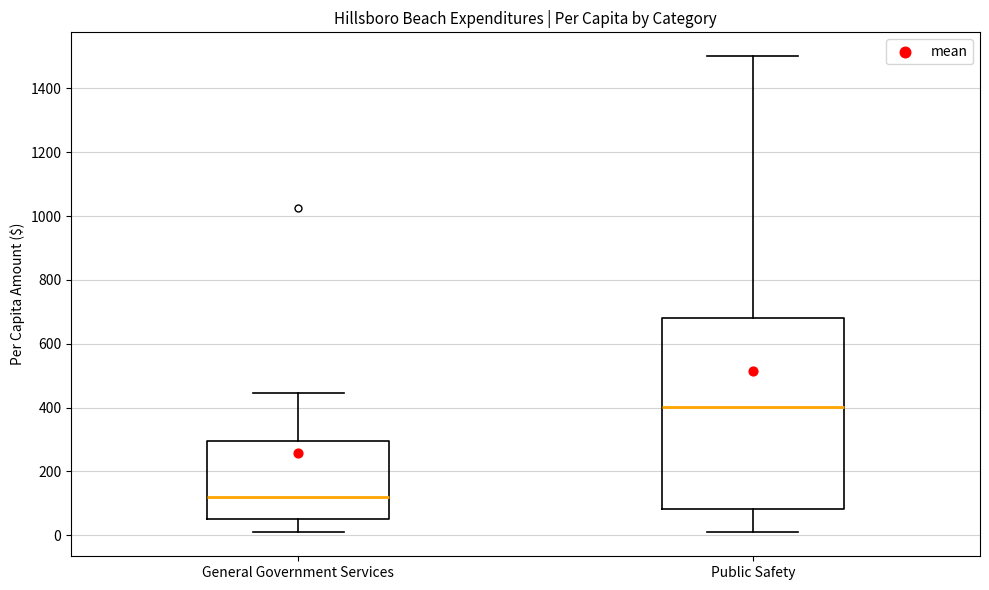

Which box has the highest median line?

Public Safety